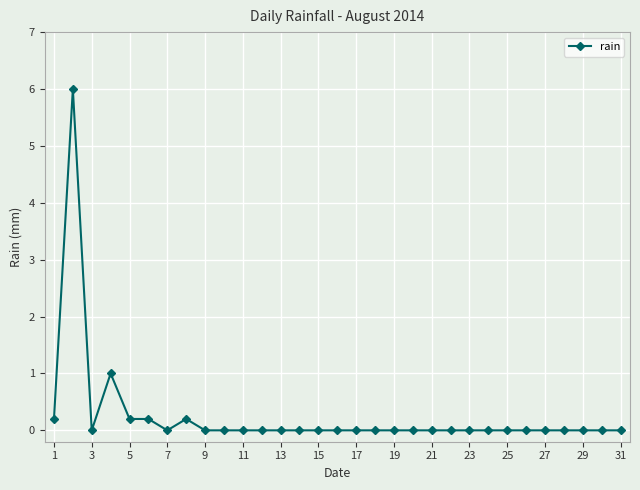

True or false: there are more than 2 points higher than both neighbors.

True